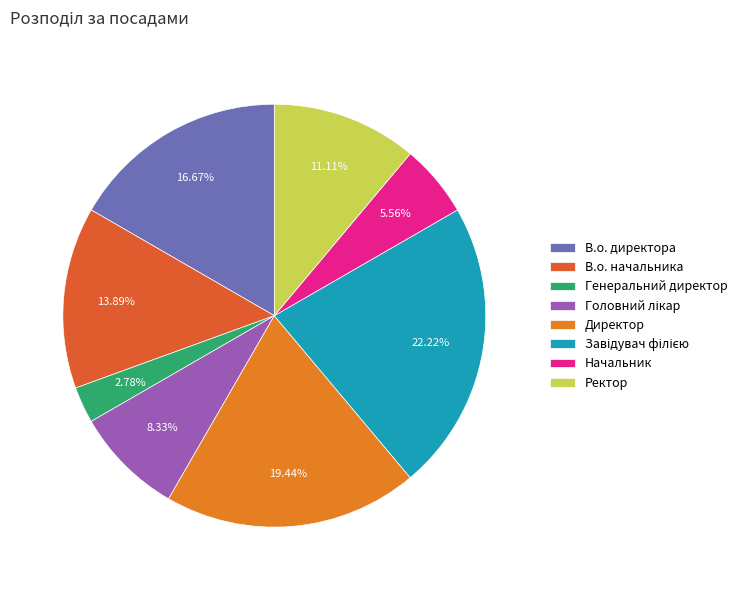

Count the number of slices in the pie.

8